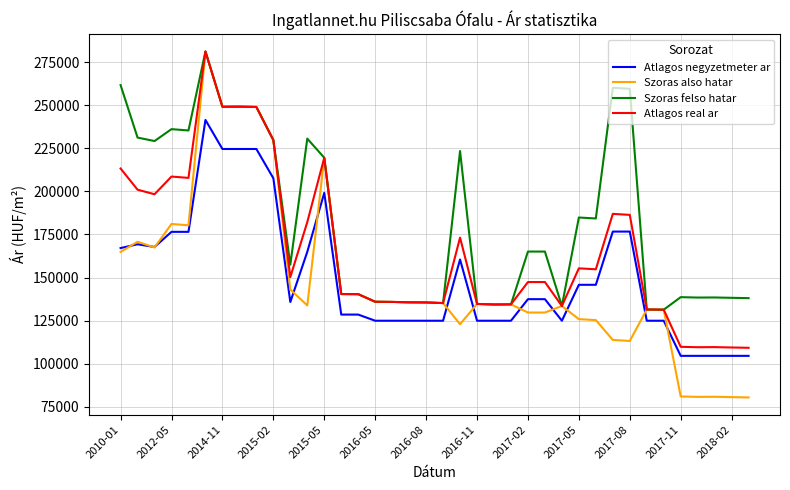

What are all the series names shown in the legend?

Atlagos negyzetmeter ar, Szoras also hatar, Szoras felso hatar, Atlagos real ar